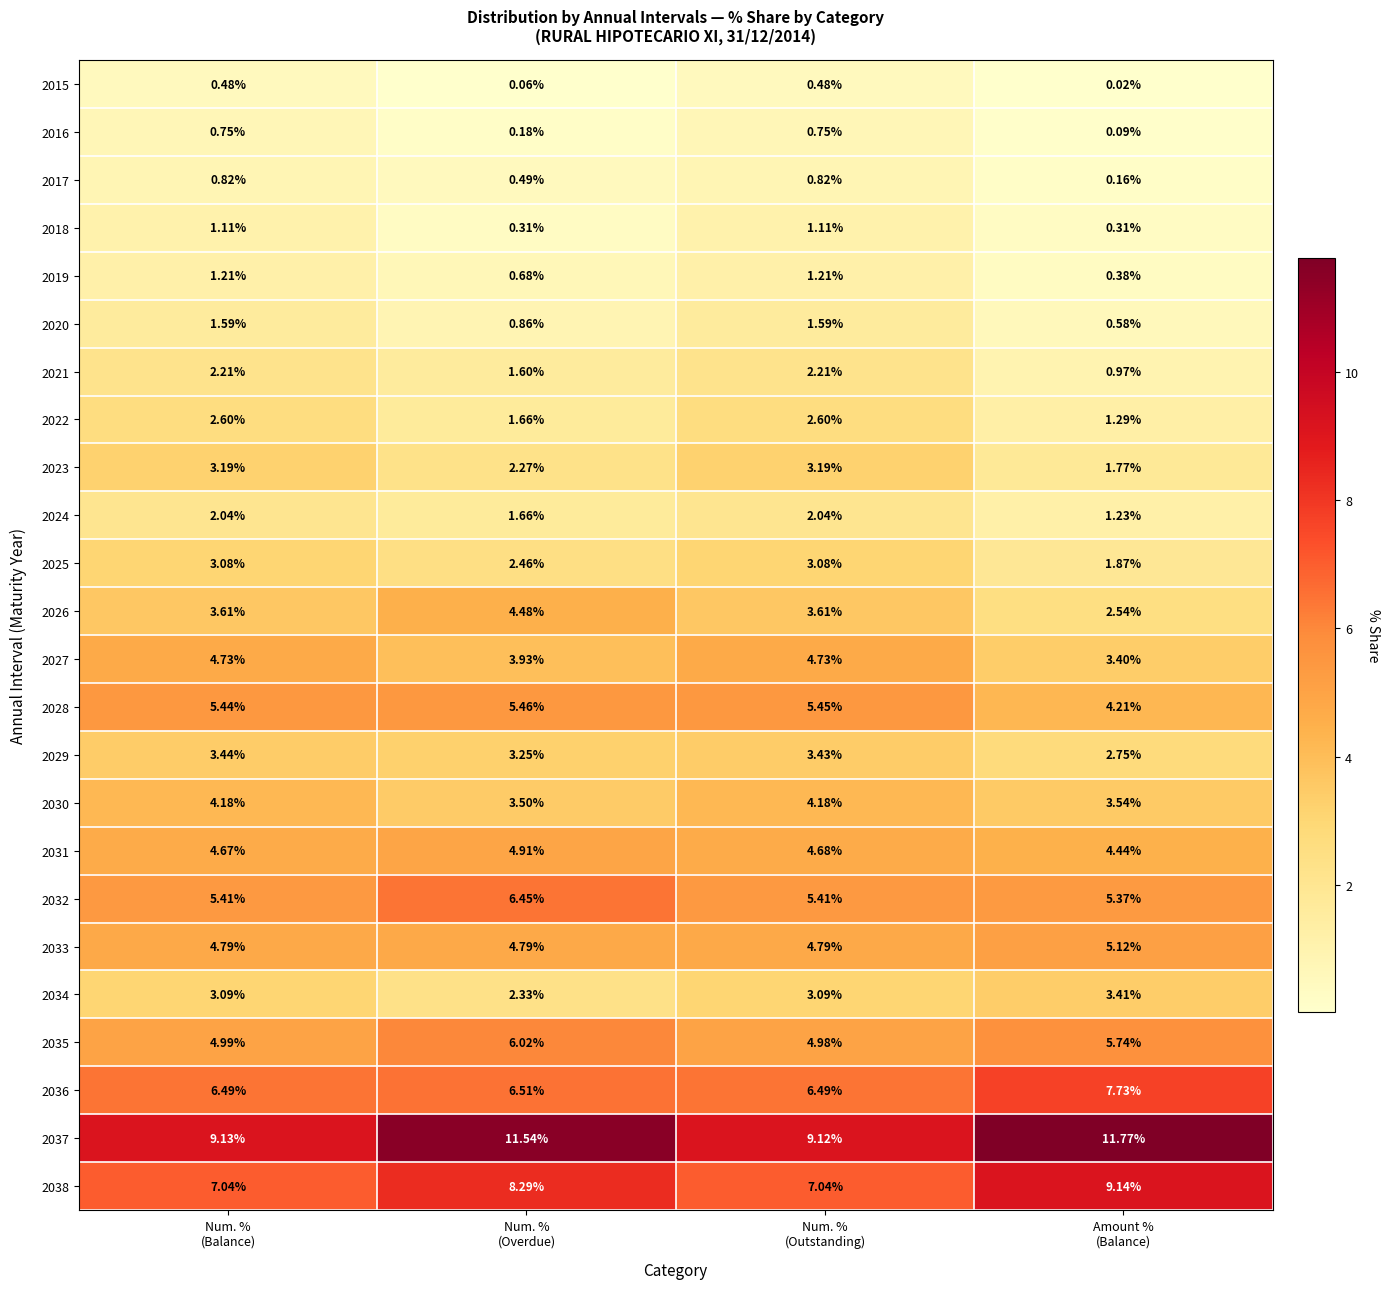

Rank the series by their maximum value, from highest to lowest.

2037, 2038, 2036, 2032, 2035, 2028, 2033, 2031, 2027, 2026, 2030, 2029, 2034, 2023, 2025, 2022, 2021, 2024, 2020, 2019, 2018, 2017, 2016, 2015